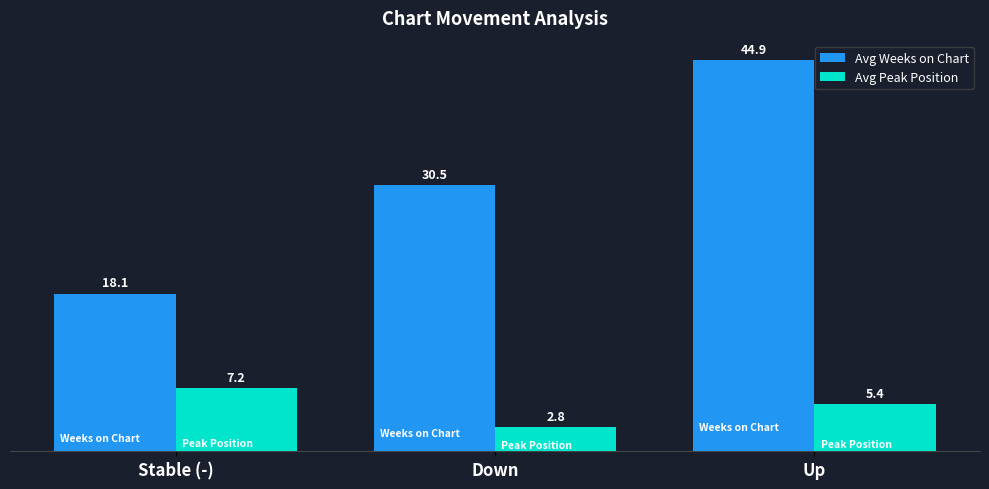

How many groups of bars are there?

3